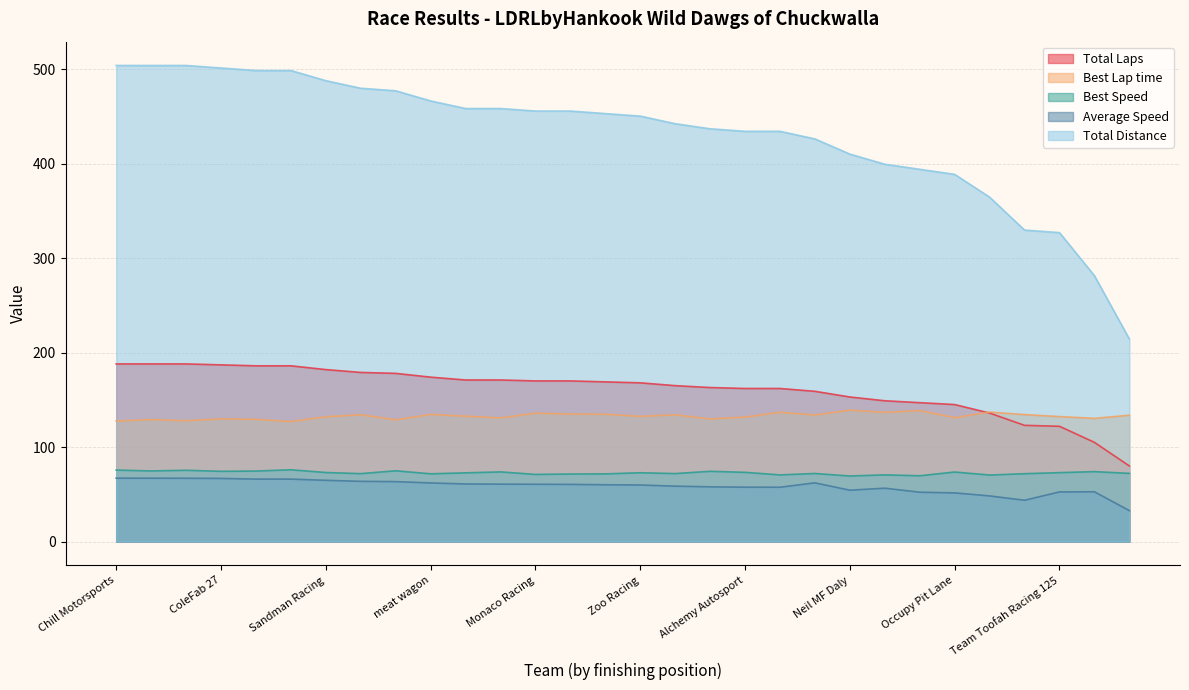

What is the sum of all Total Distance values?

12933.7